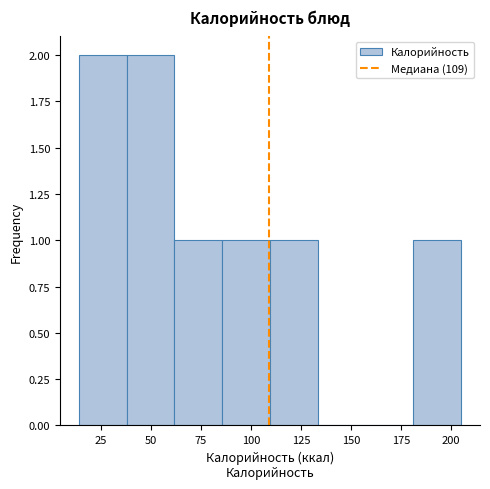

How tall is the bar that spans 180 to 205 on the x-axis? Neither the bar edges nor the heights are printed on the chart, so give them approximately, as read against the axes.

1